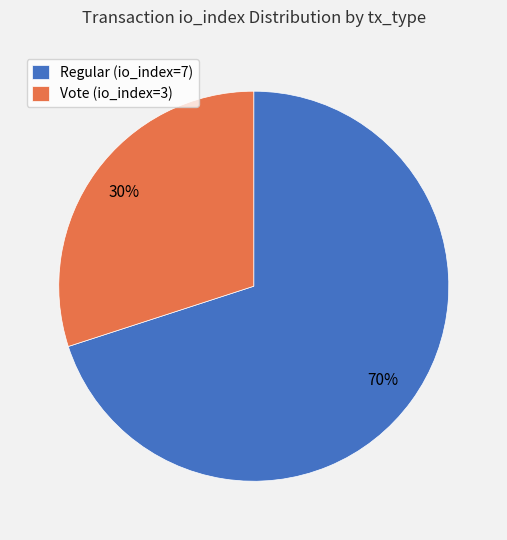

What is the majority slice?

Regular (io_index=7)